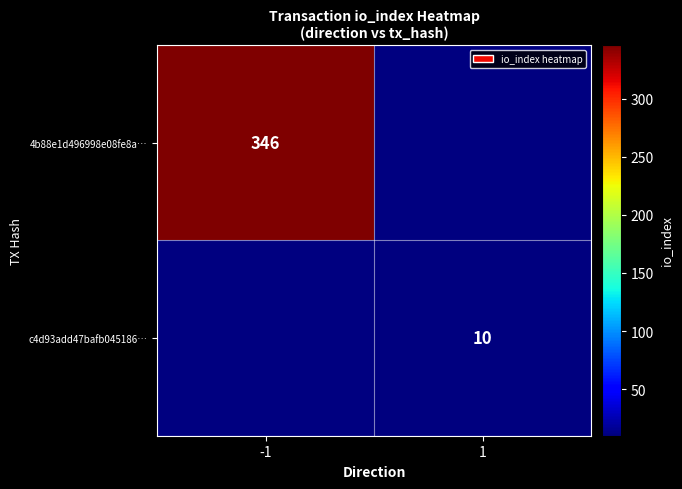

Is it true that c4d93add47bafb045186… equals 3 at 1?

False